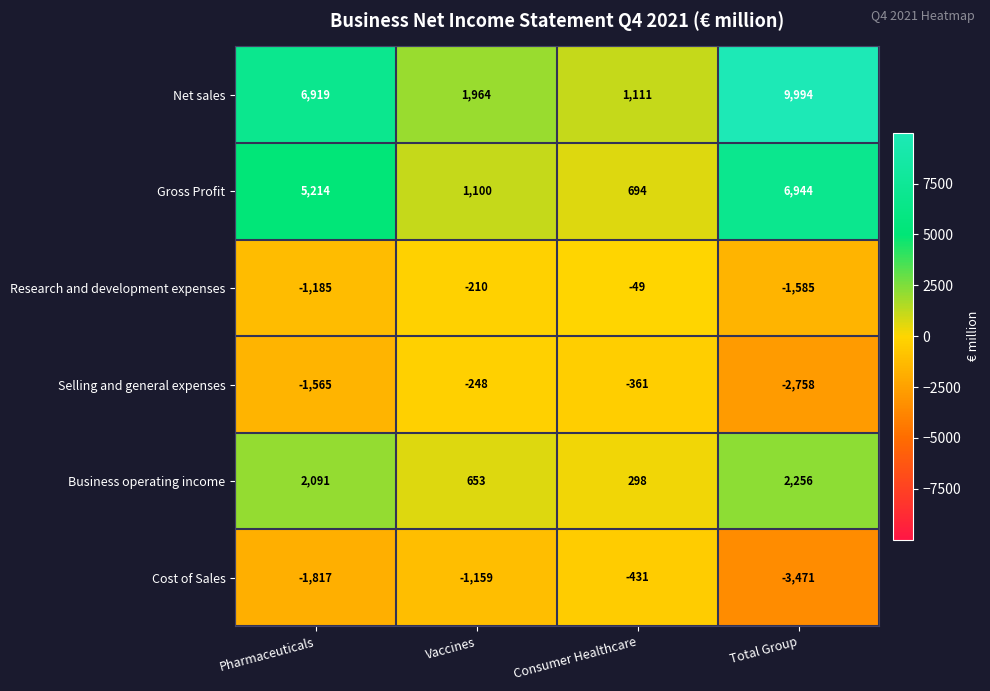

What is the total value across all series at Consumer Healthcare?

1262